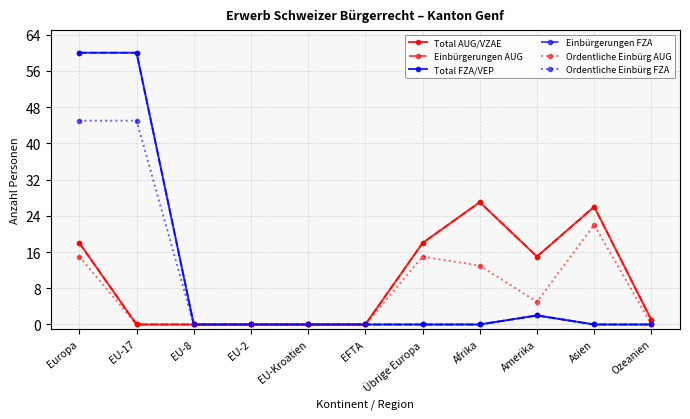

At which category does the chart reach its minimum across all series?

EU-17